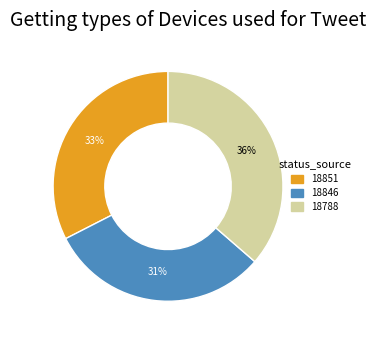

Is the sum of 18846 and 18788 greater than half?

Yes